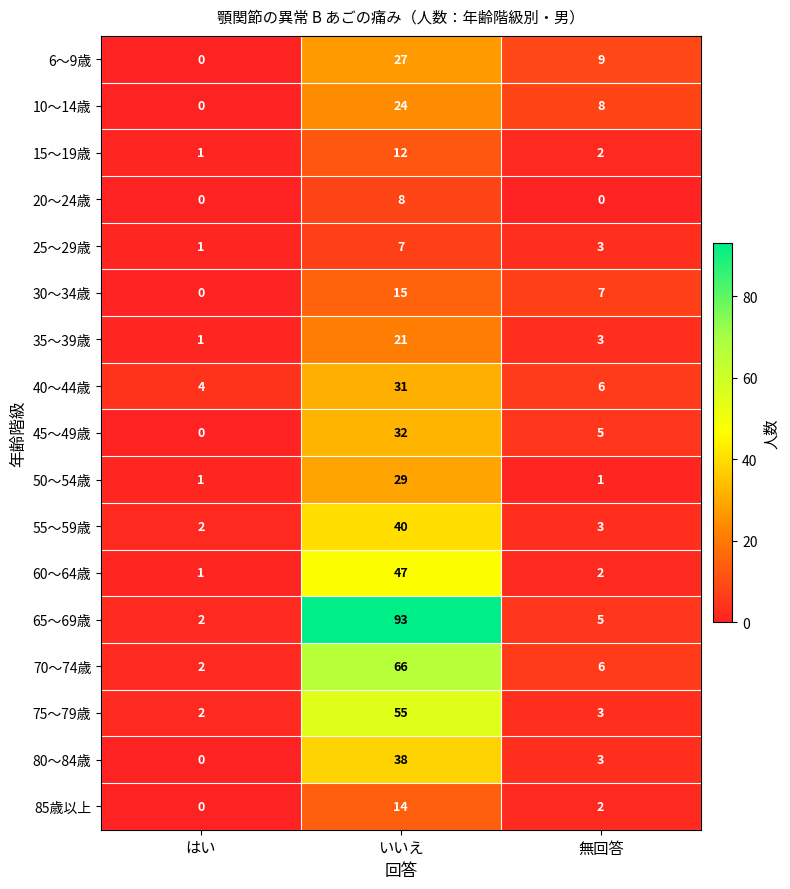

Rank the categories by 30～34歳 value from lowest to highest.

はい, 無回答, いいえ